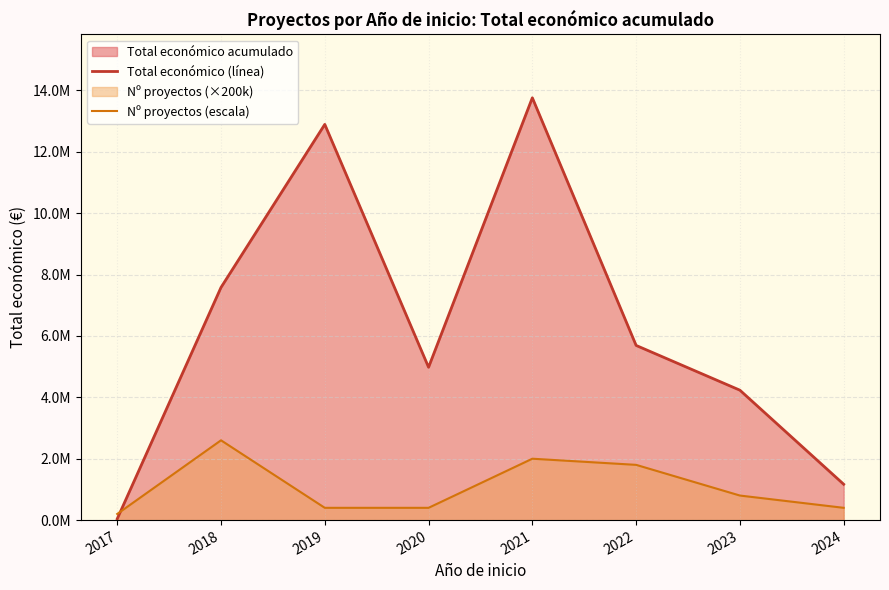

Between which two adjacent categories do Nº proyectos (escala) and Total económico (línea) first intersect?

2017 and 2018